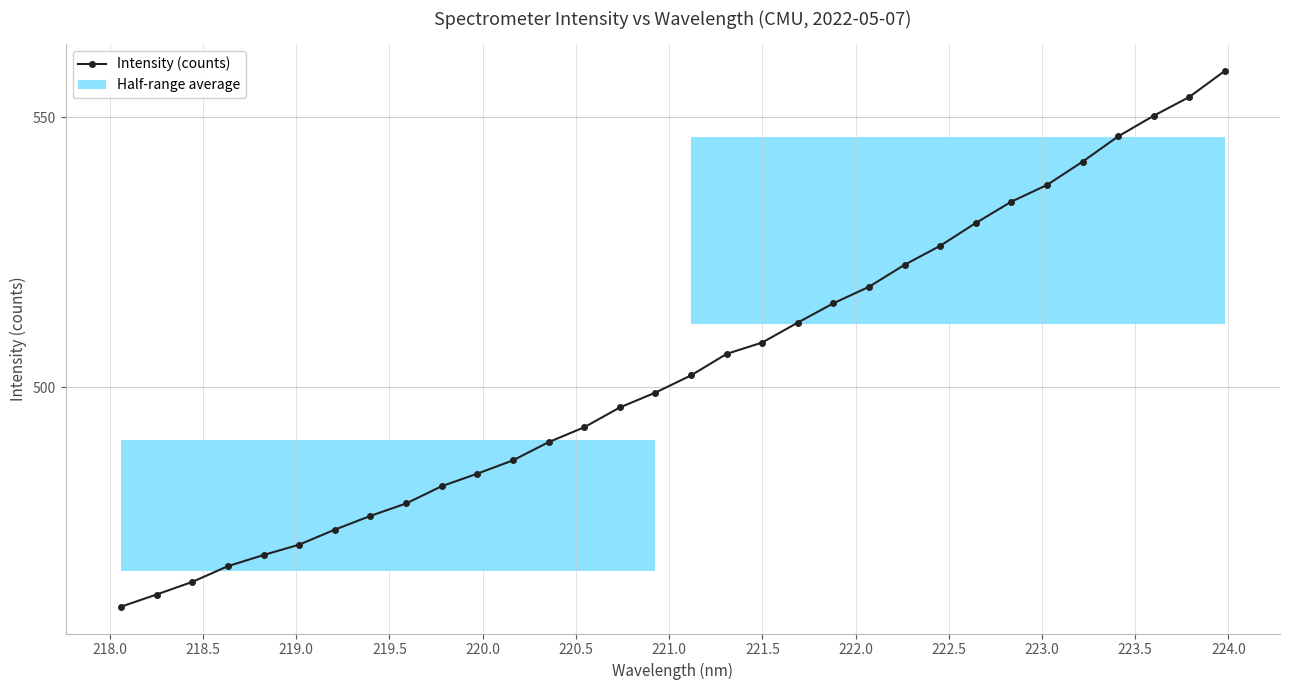

True or false: Intensity (counts) has more than 2 interior local peaks.

False